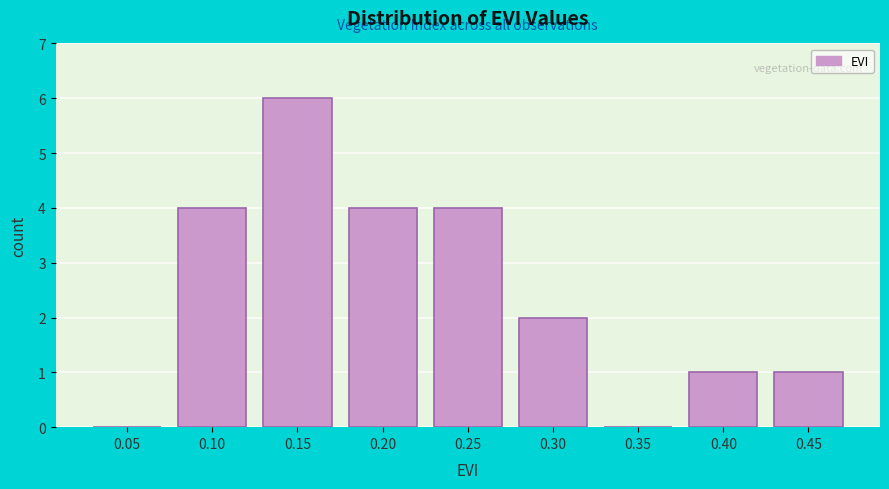

Reading right to left, what are all the values shown in this chart?

0.45=1	0.40=1	0.35=0	0.30=2	0.25=4	0.20=4	0.15=6	0.10=4	0.05=0